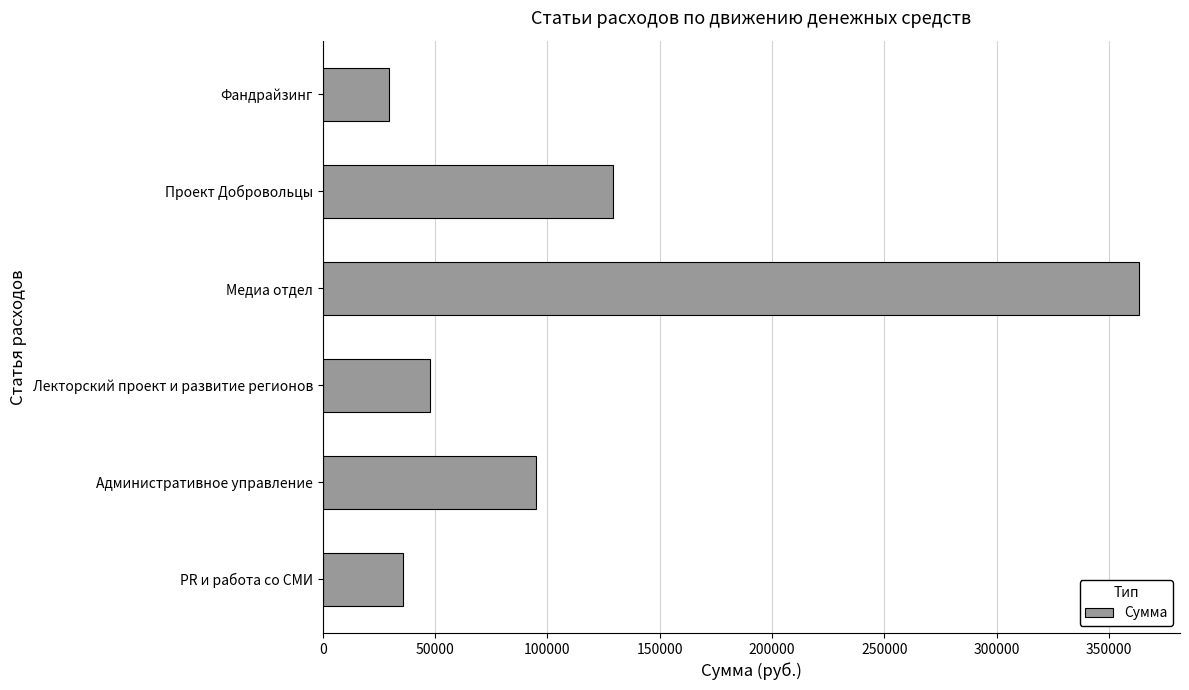

What is the minimum value shown in the chart?

29725.0